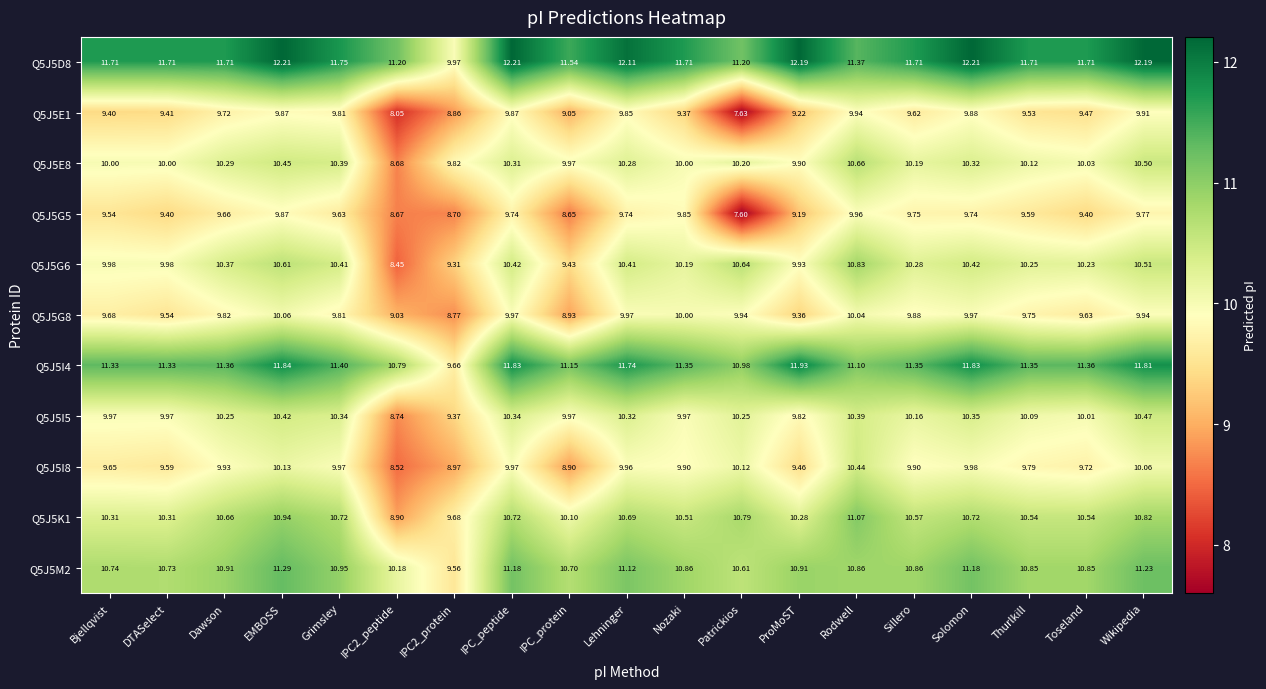

At which category is the sum across all series the highest?

EMBOSS